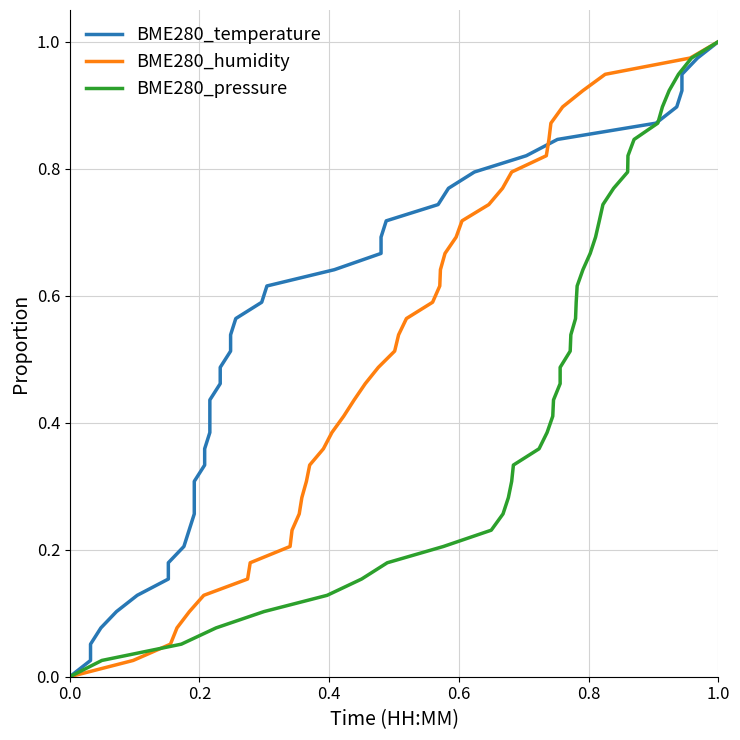

At how many categories does at least one series exceed 0?

39